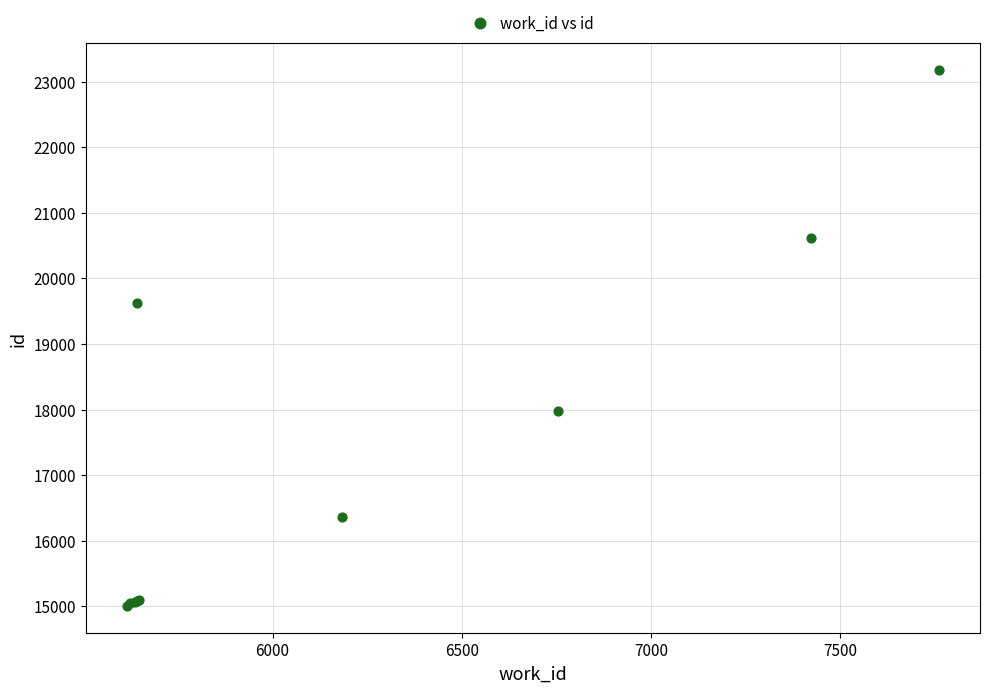

What Y value in the scatter plot is closest to 19091?

19616